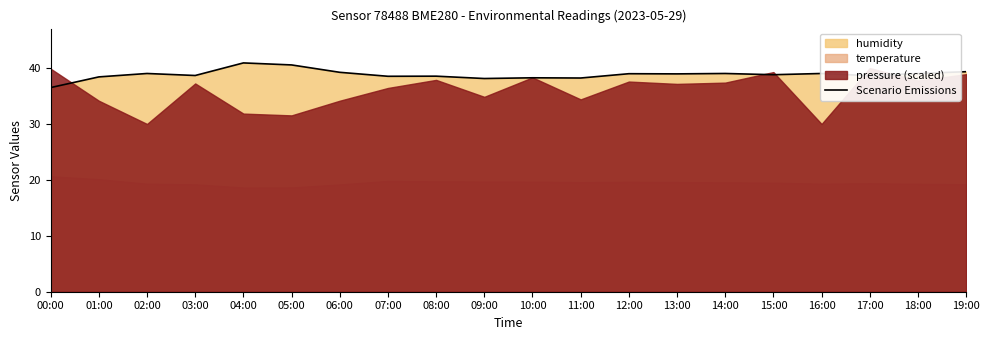

What is the sum of the values at 10:00 and 16:00?

77.3